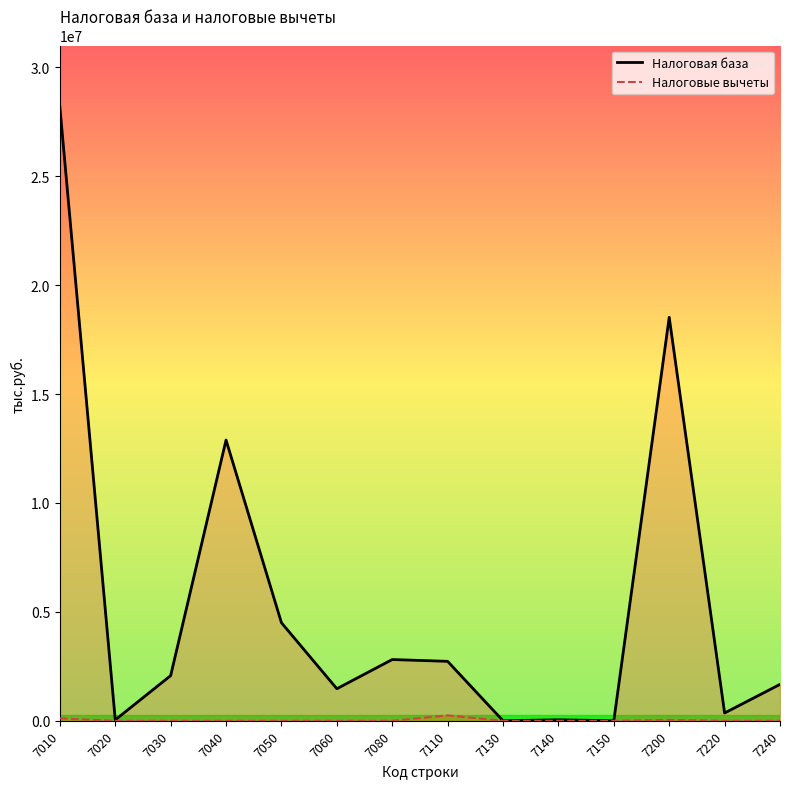

Which series has the largest range (max minus min)?

Налоговая база (line)